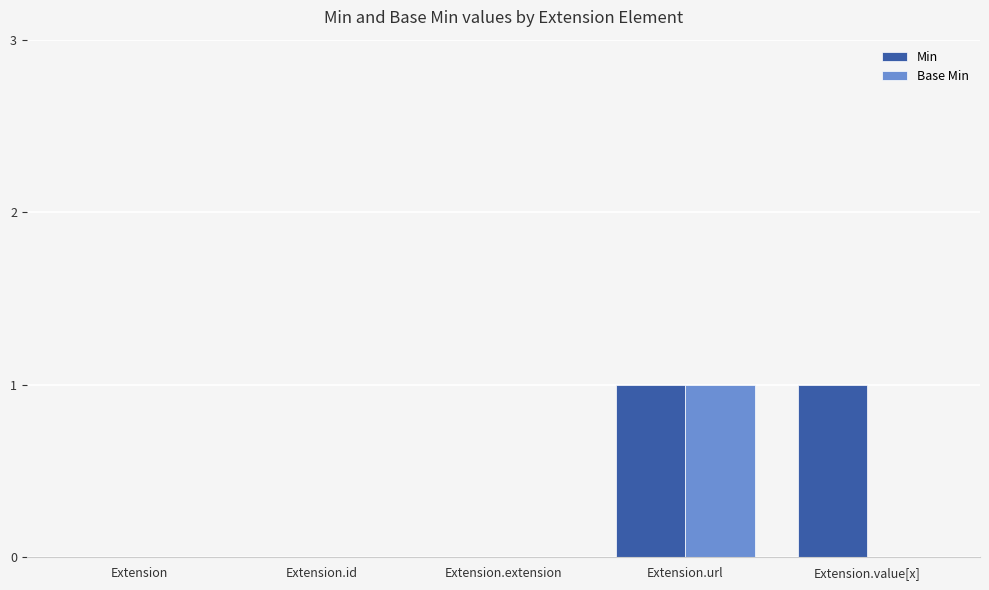

The value of Base Min at Extension.value[x] is -1. True or false?

False